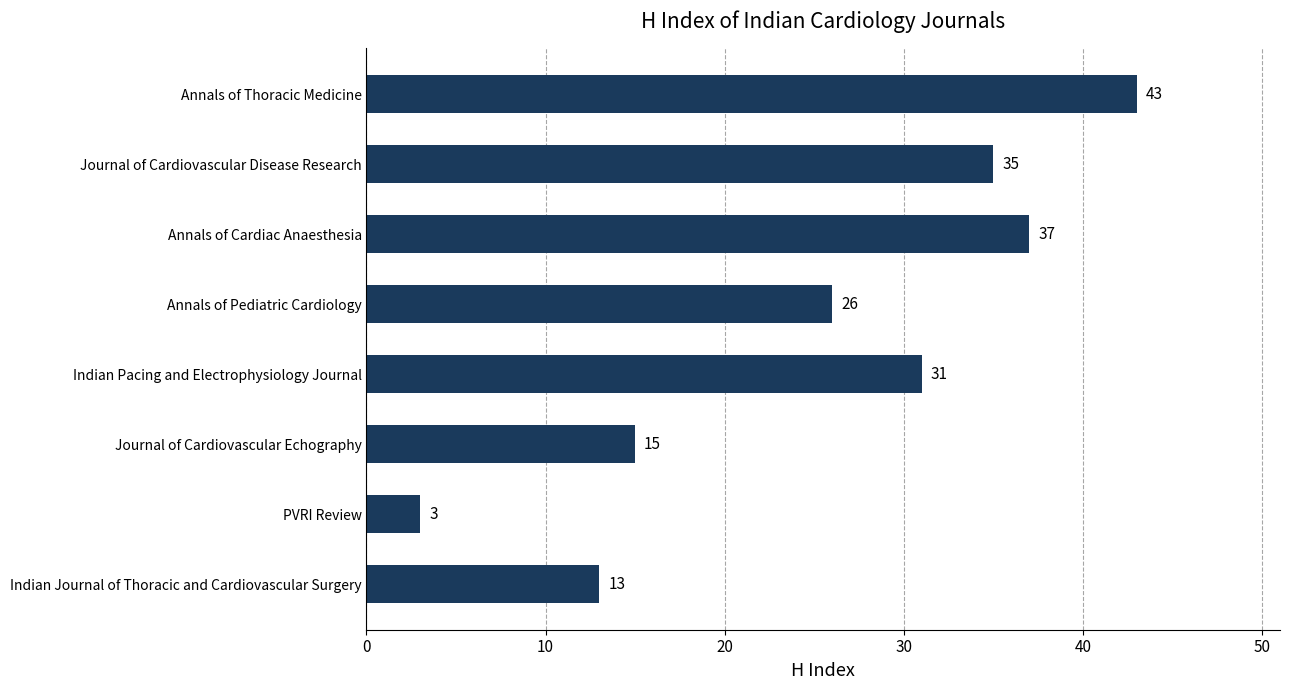

Which label corresponds to the smallest value in the chart?

PVRI Review